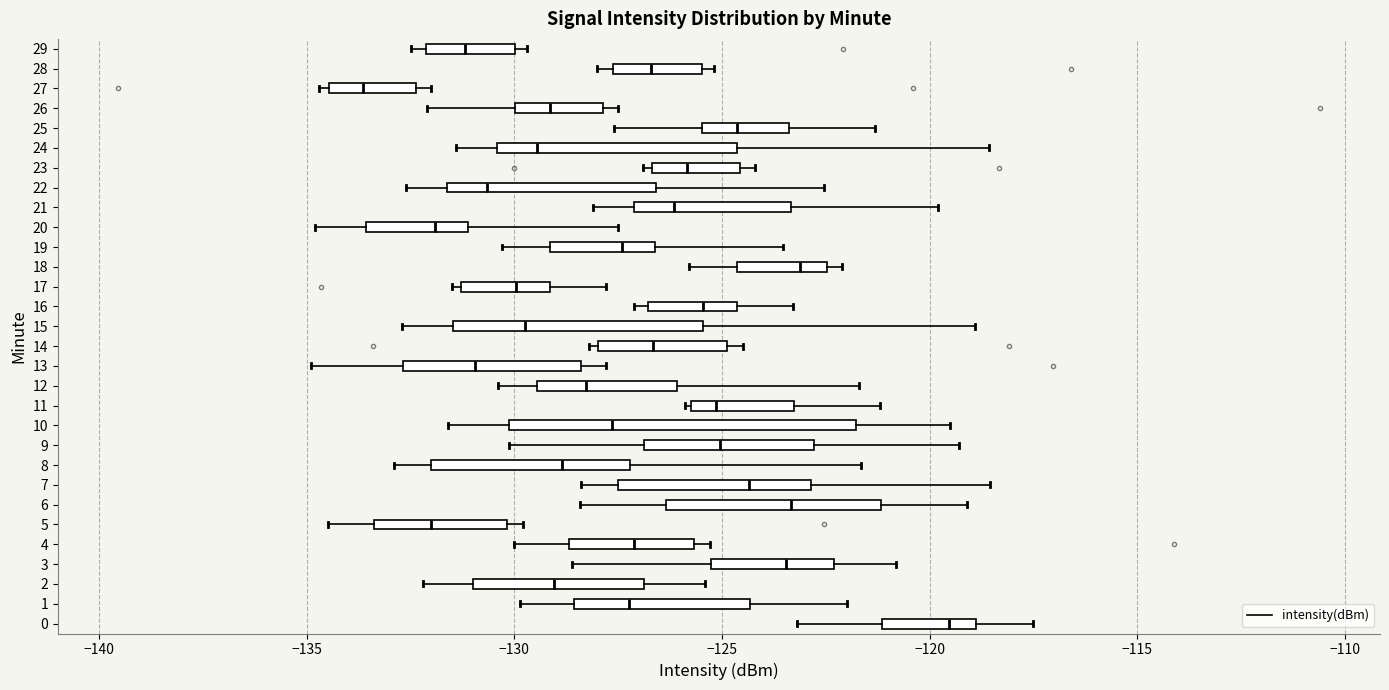

Where does the left whisker of the box at y = 0 end on the x-axis? The values are not printed on the chart, so give them approximately, as read against the axis.

-123.0